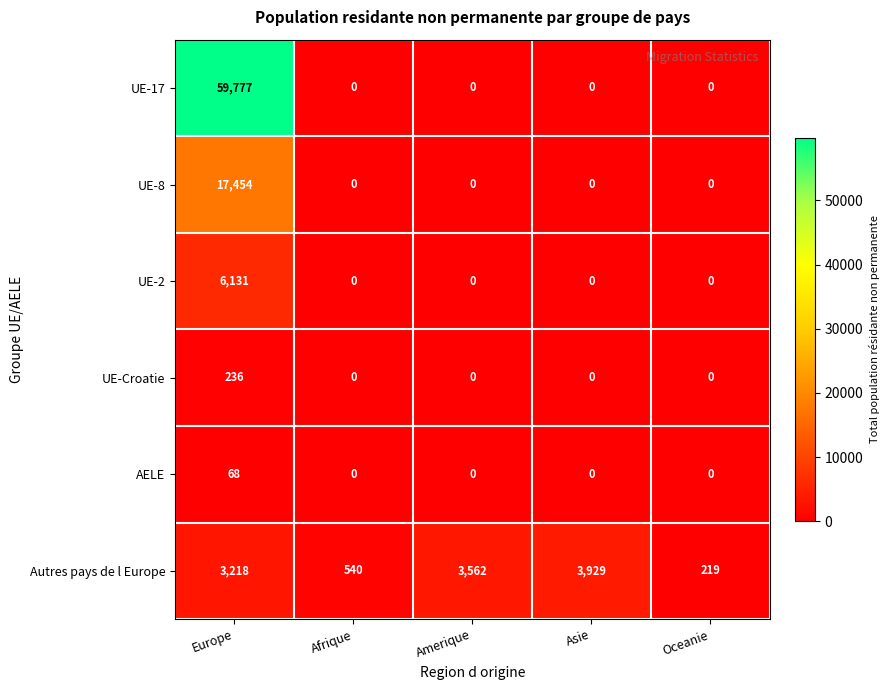

The UE-Croatie series shows 236 at Europe. True or false?

True